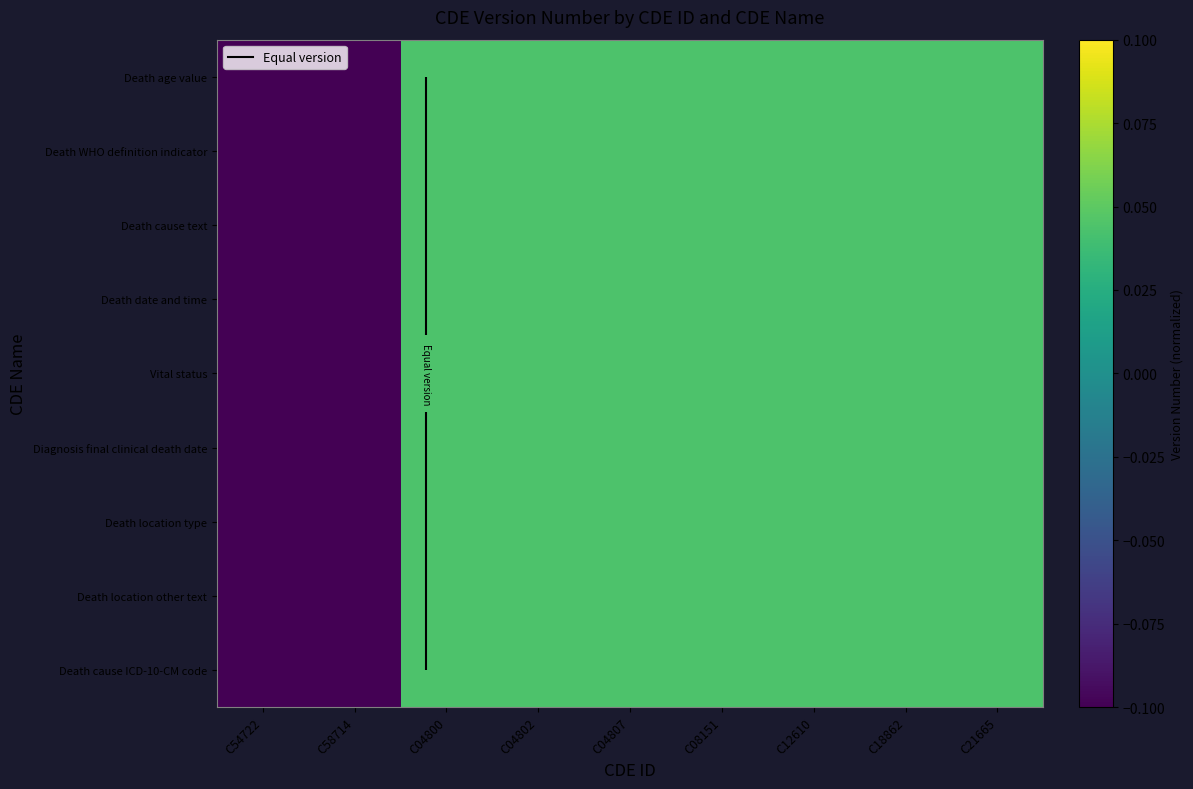

At C04800, list the series in order from largest to smallest.

Death age value, Death WHO definition indicator, Death cause text, Death date and time, Vital status, Diagnosis final clinical death date, Death location type, Death location other text, Death cause ICD-10-CM code